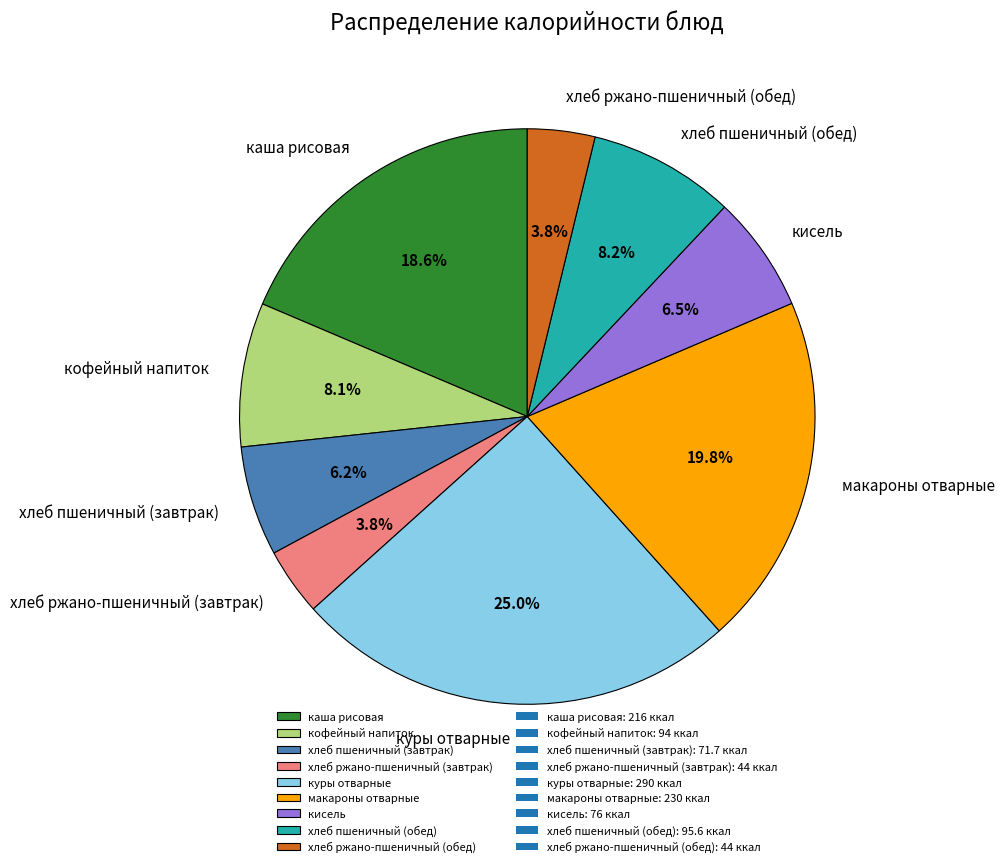

Does макароны отварные account for over 50% of the chart?

No